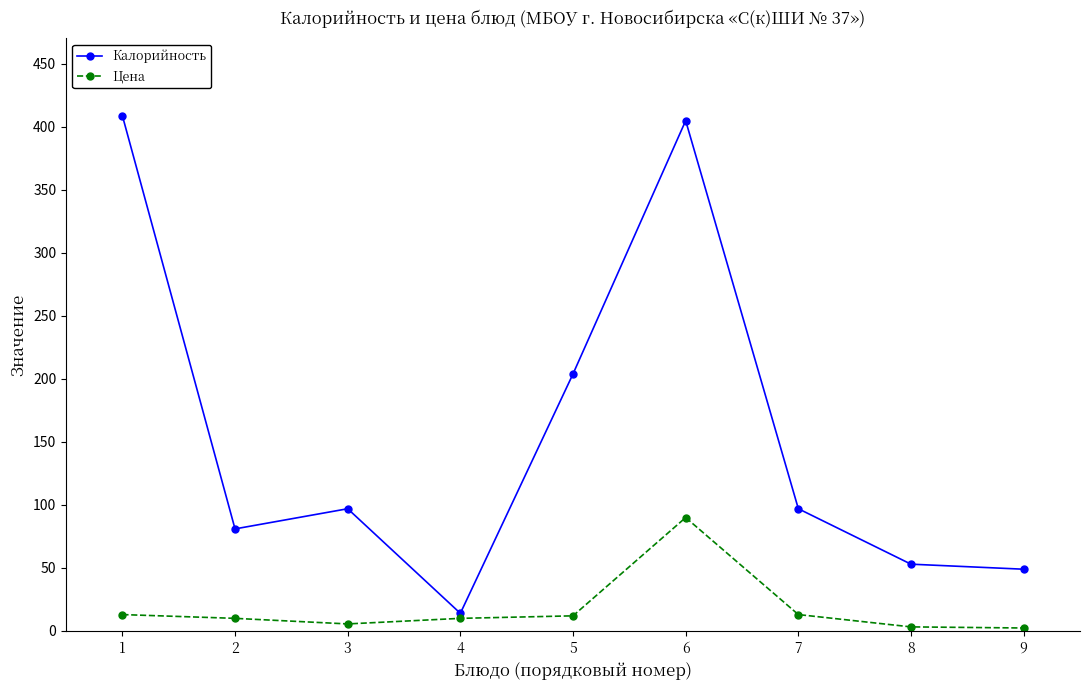

Does the chart display data point markers on the line(s)?

Yes